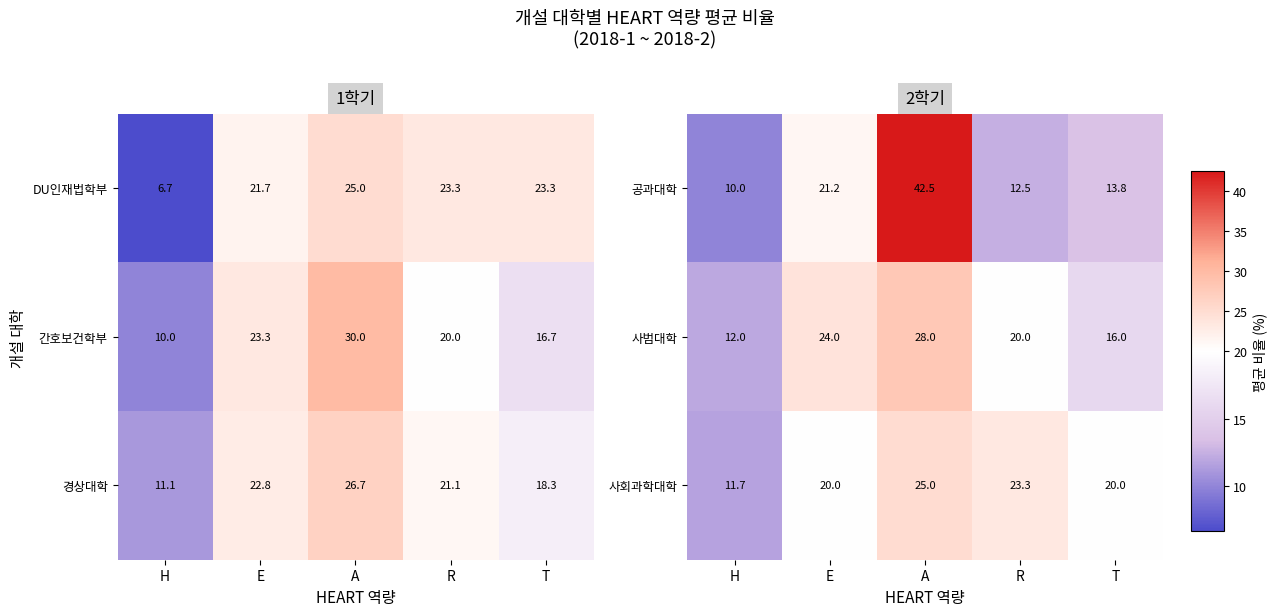

What is the sum of the 사범대학 values at H and E?

36.0